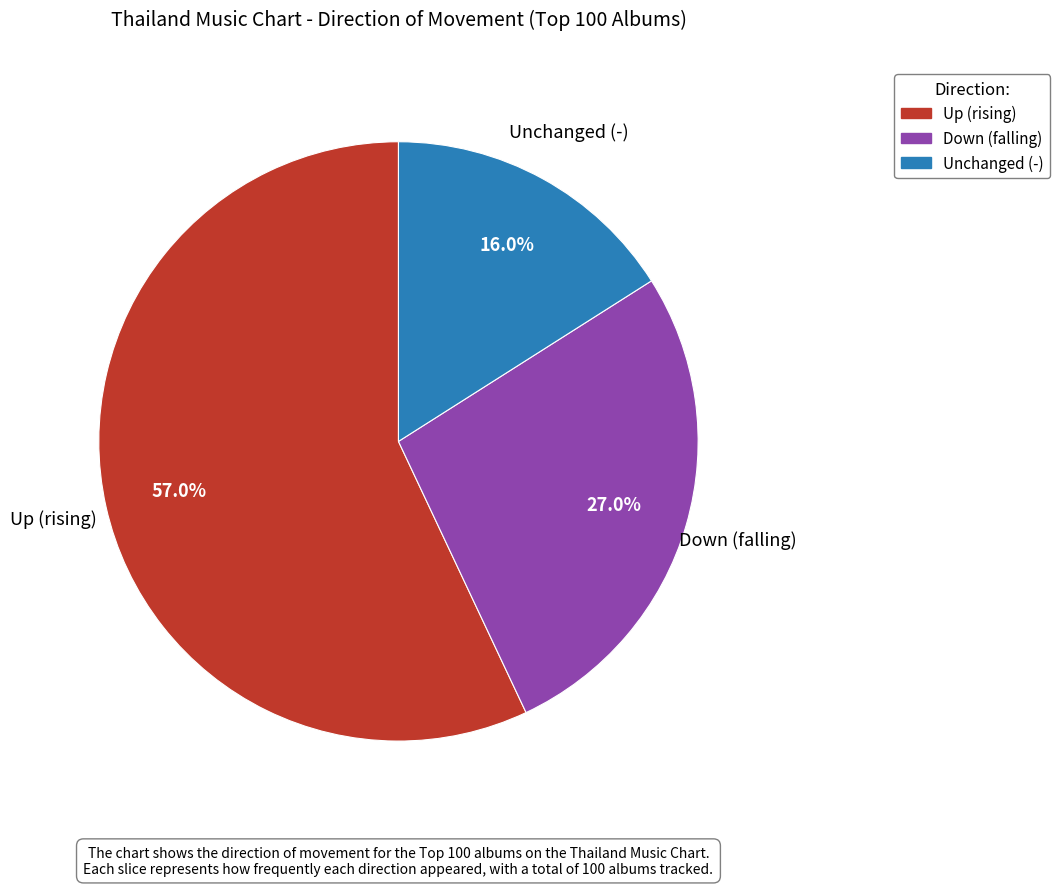

Approximately how many times larger is the value at Up (rising) compared to Down (falling)?

2.1